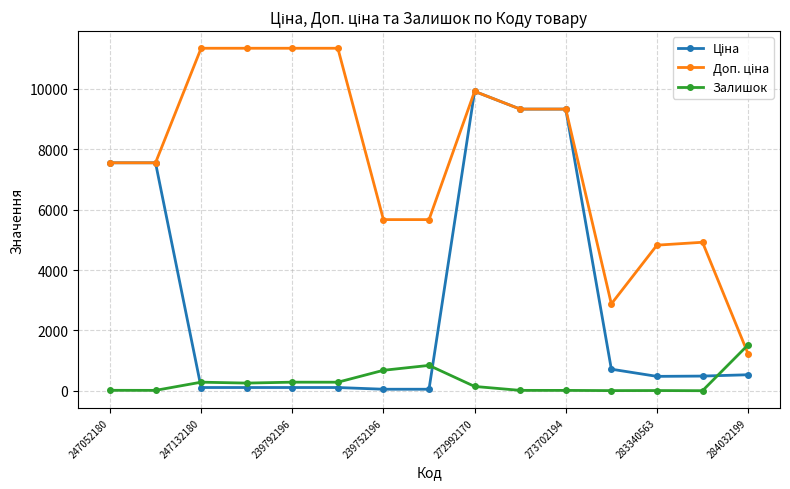

At how many categories does at least one series exceed 4206?

13